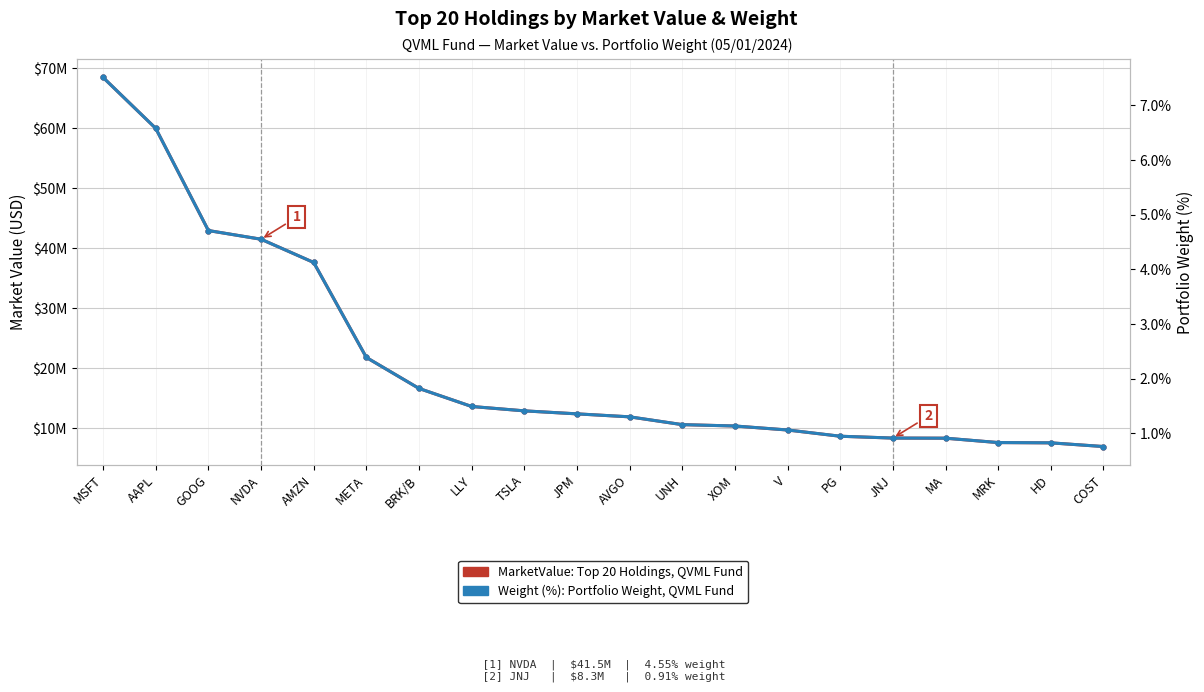

Reading left to right, transcribe all the data shown in this chart.

MarketValue: Top 20 Holdings, QVML Fund: 68450605.9	59958441.5	42926340.5	41481470.7	37604678.0	21772405.1	16604444.2	13597785.5	12868025.1	12367871.2	11869313.0	10571994.2	10342682.1	9676984.0	8635363.2	8332134.5	8311358.1	7580652.8	7533395.2	6919589.8
Weight (%): Portfolio Weight, QVML Fund: 7.5	6.6	4.7	4.6	4.1	2.4	1.8	1.5	1.4	1.4	1.3	1.2	1.1	1.1	0.9	0.9	0.9	0.8	0.8	0.8